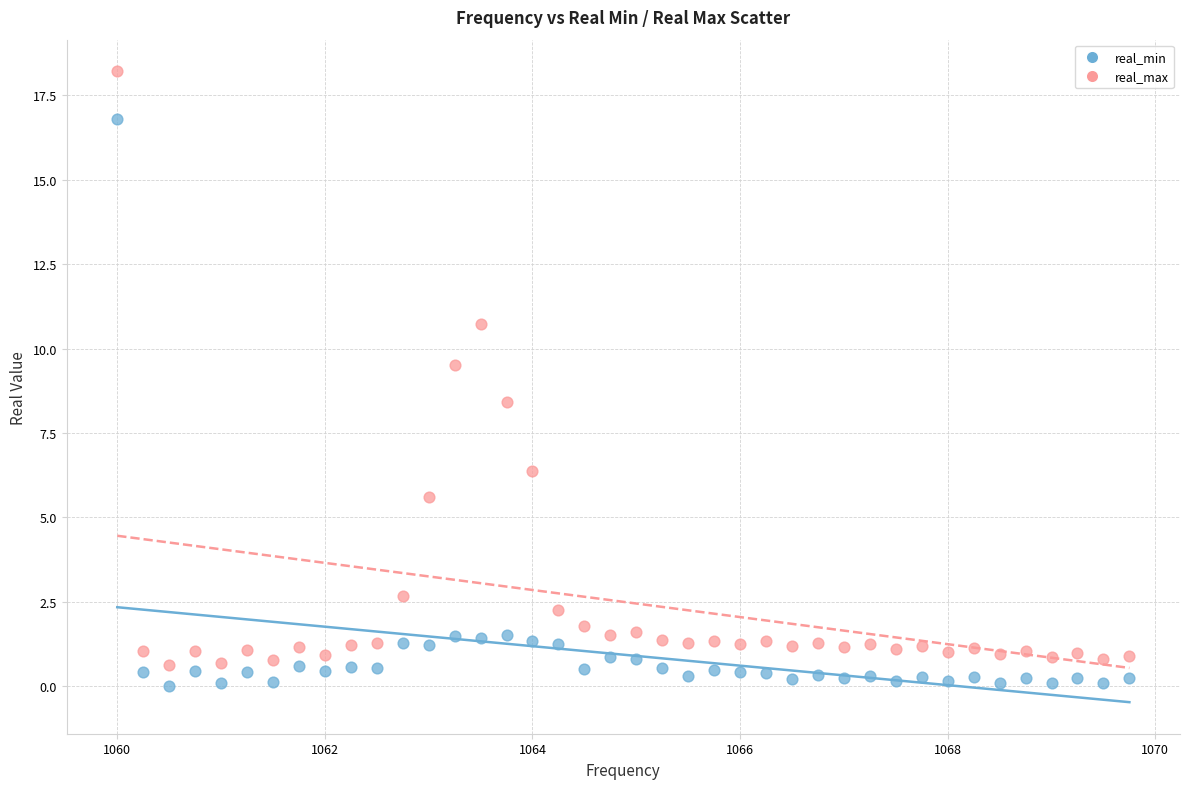

In the real_min series, what Y value is closest to 8?

1.5